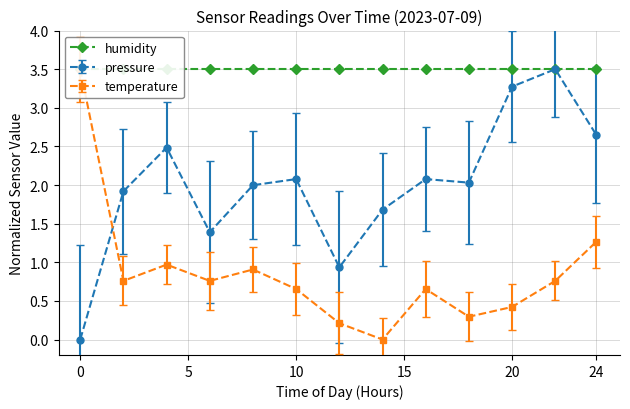

Where is the first local maximum for pressure?

04:00